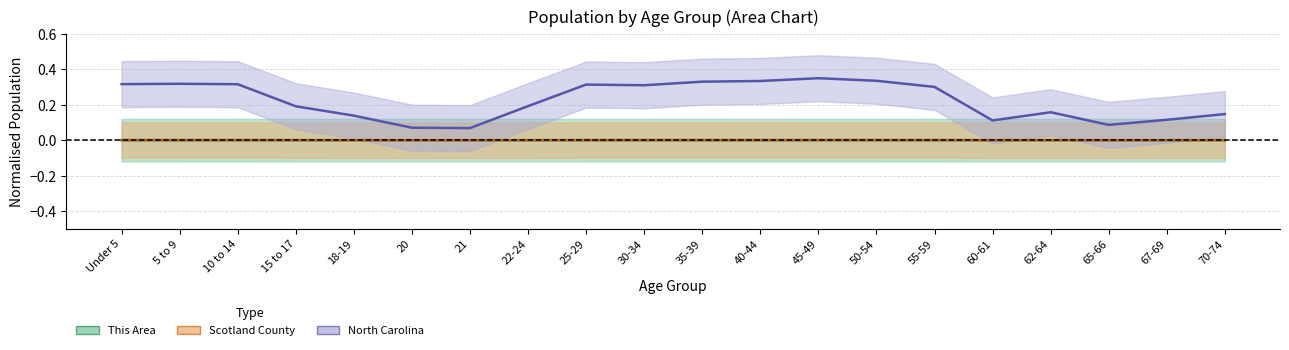

Is the value of This Area at 62-64 greater than the value of Scotland County at 5 to 9?

No